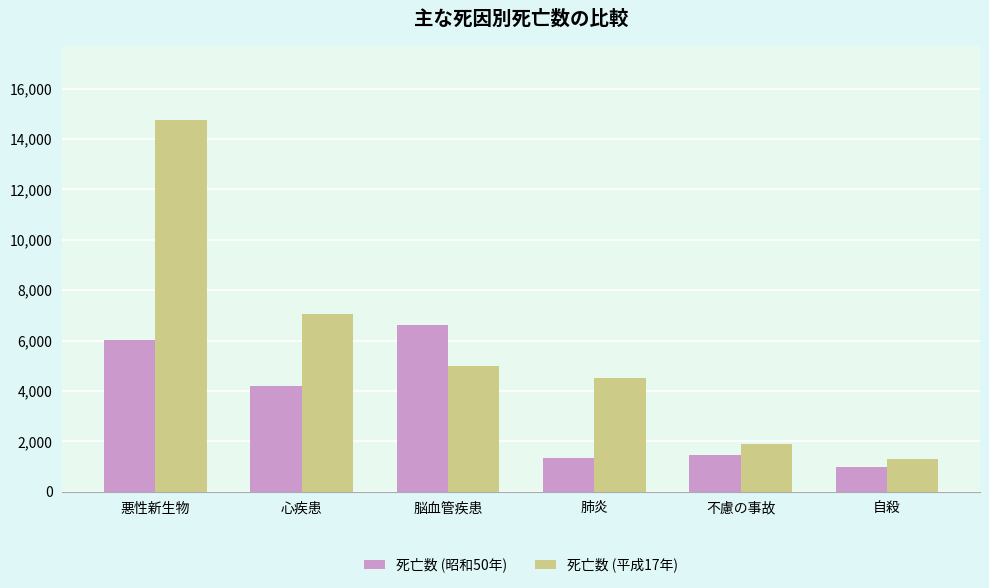

The value of 死亡数 (昭和50年) at 肺炎 is 761. True or false?

False